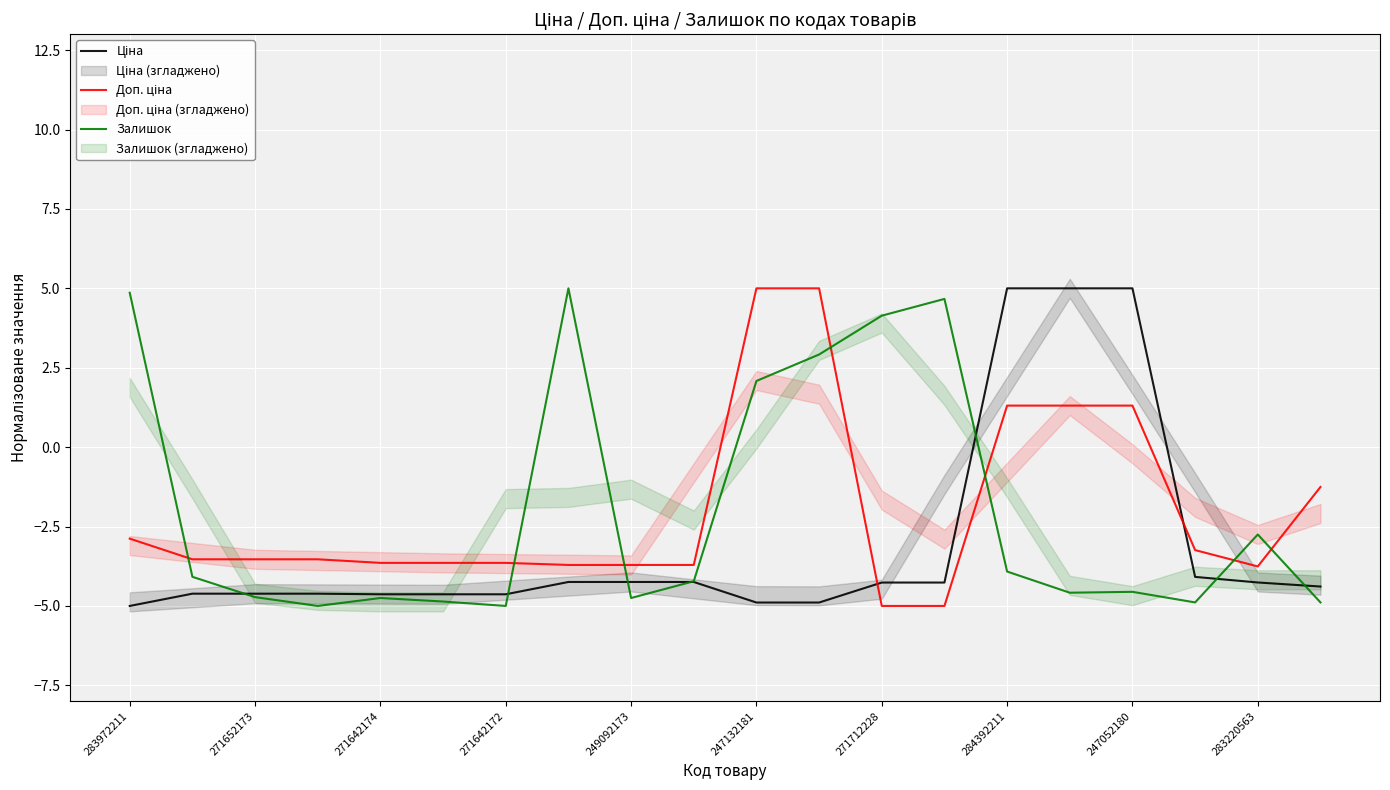

What is the value of the Ціна point at the 20th from the left?

-4.4